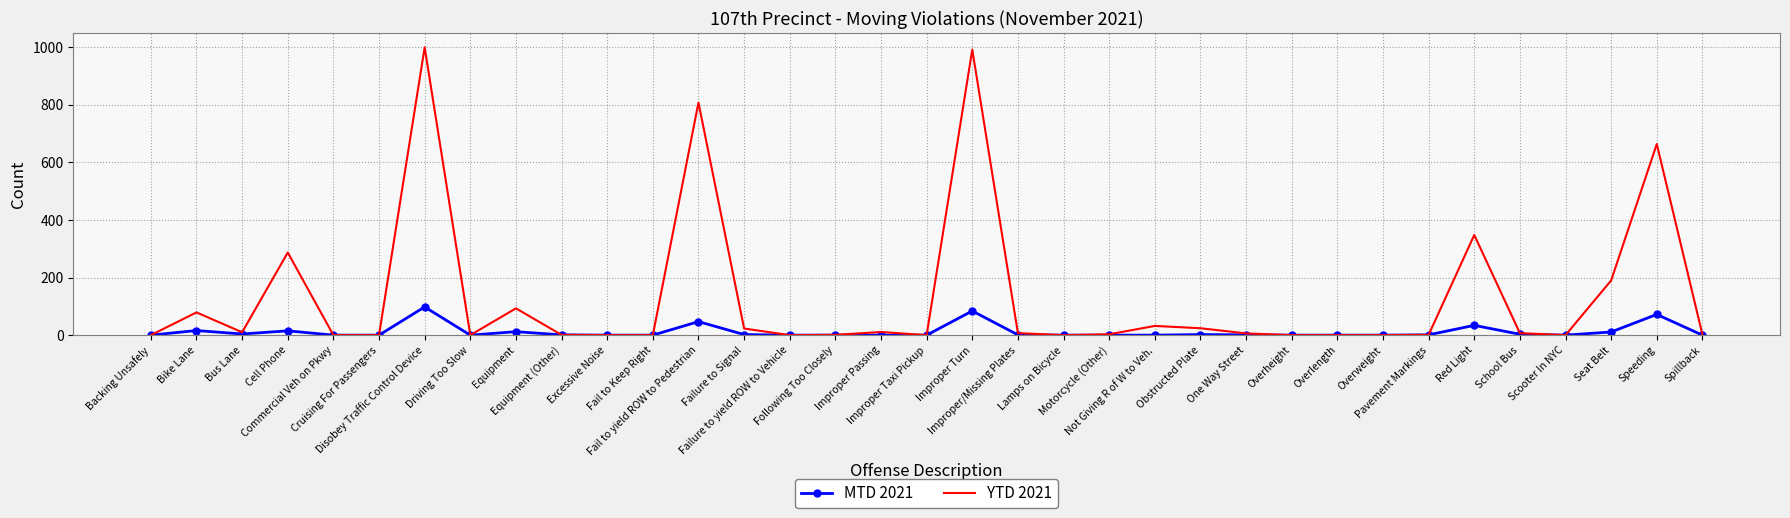

The value of MTD 2021 at Motorcycle (Other) is -59. True or false?

False